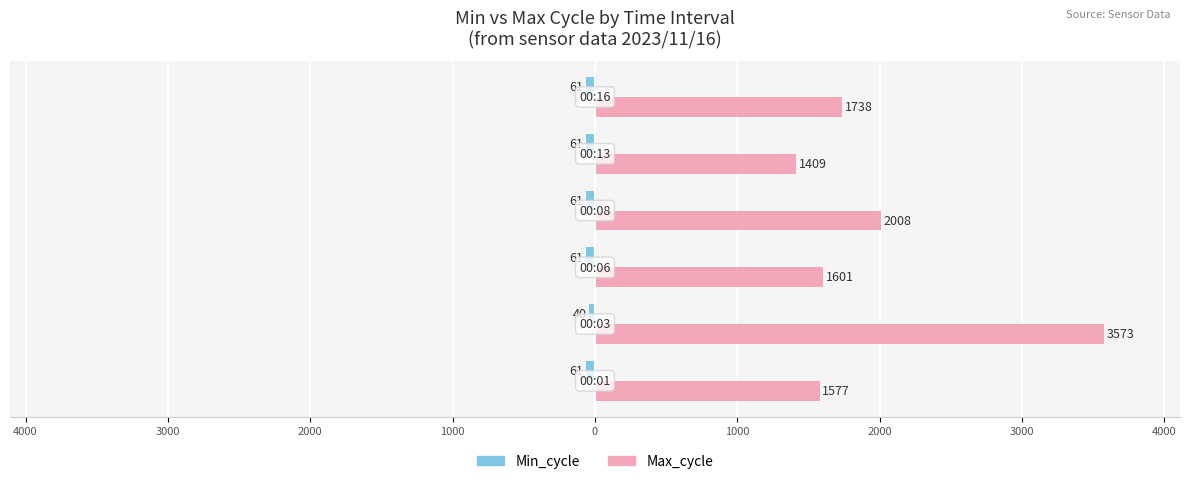

What is the value of the Min_cycle bar at the 1st from the left?

-61